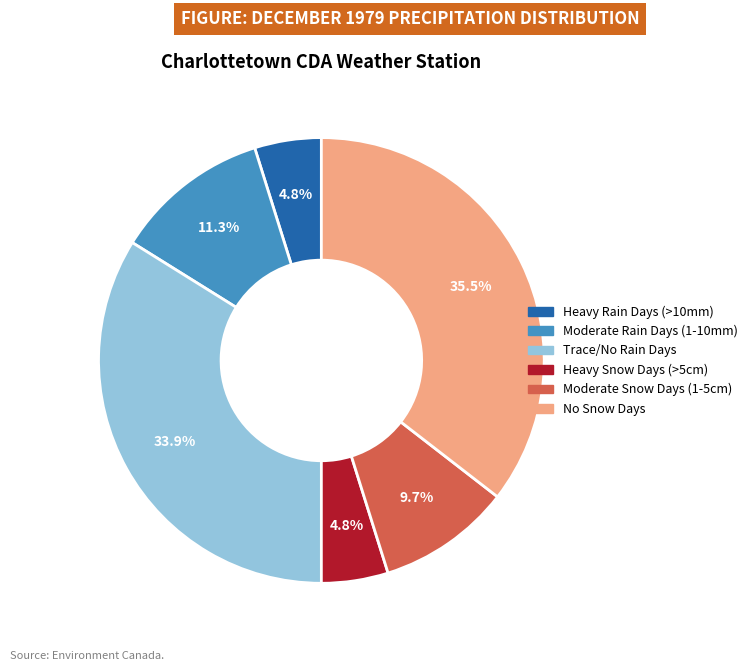

Is there a majority slice in this chart?

No